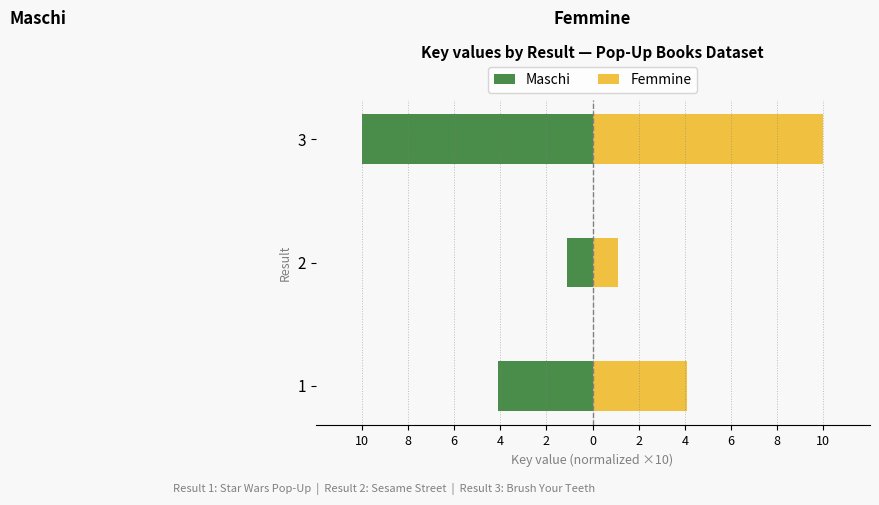

Reading left to right, extract all data points from this chart.

Maschi: -4.1	-1.1	-10.0
Femmine: 4.1	1.1	10.0